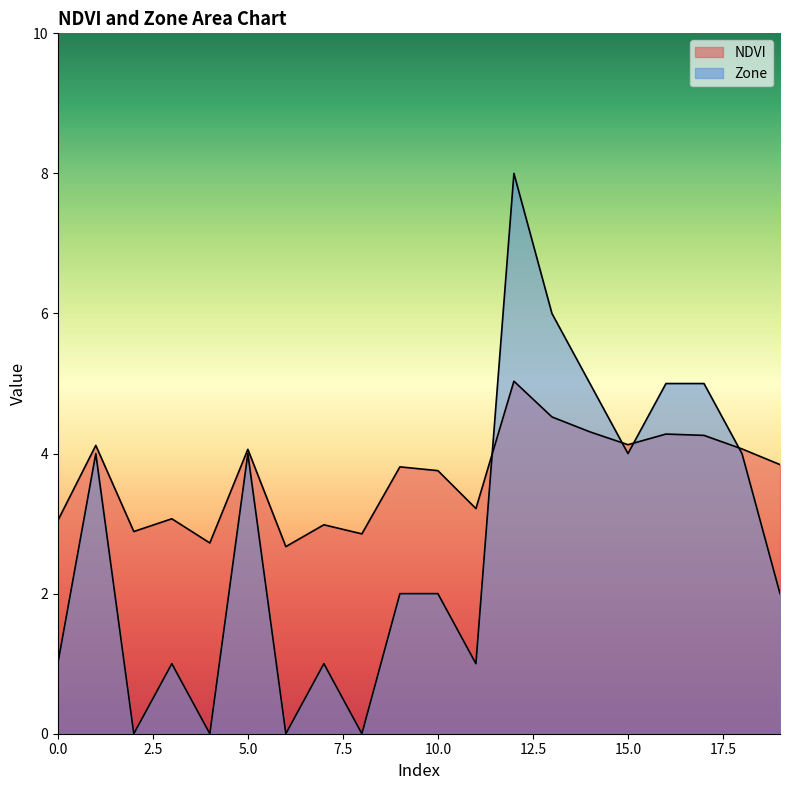

Rank the series by their average value, from highest to lowest.

NDVI, Zone